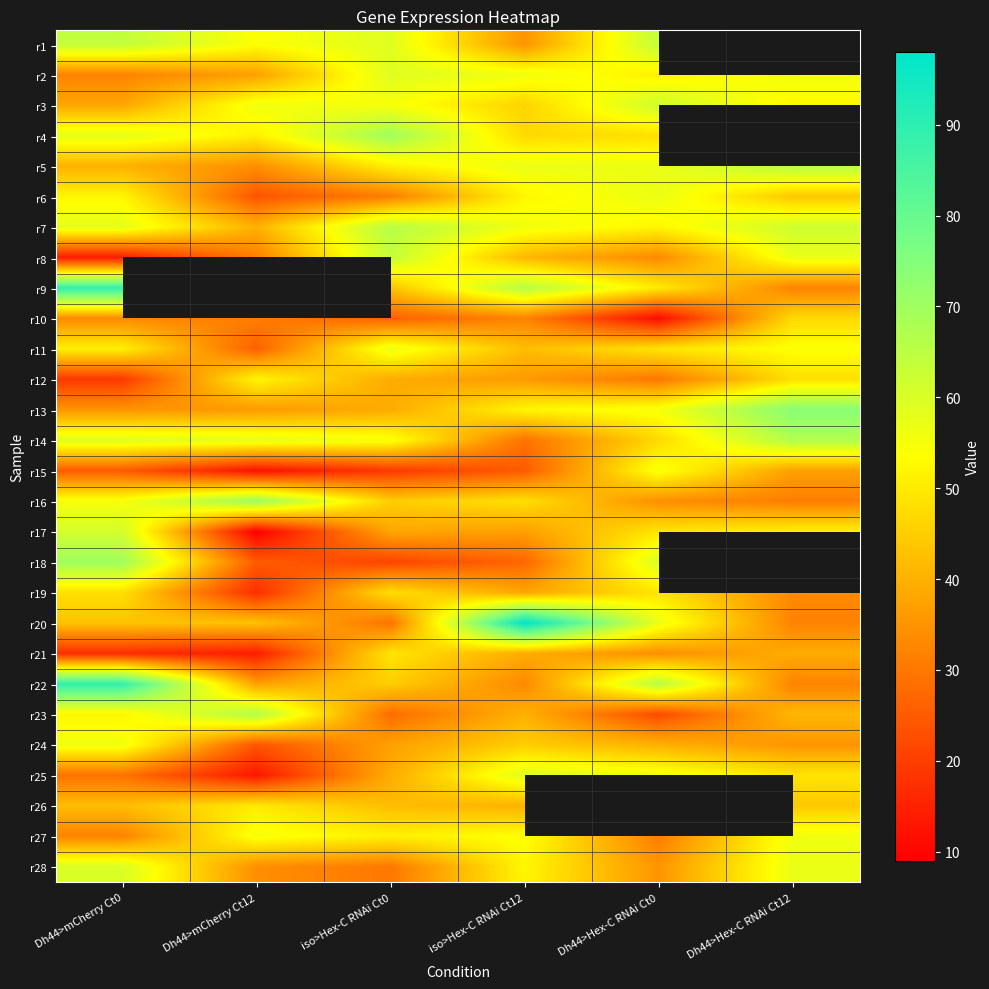

How many values in the r25 series are below 49?

3